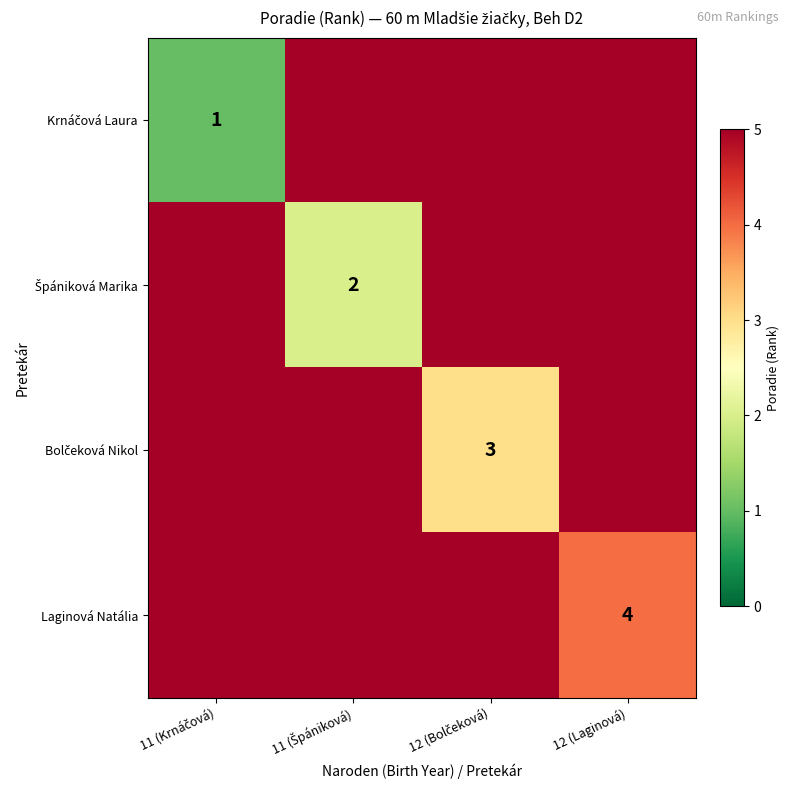

What is the spread (max minus min) of values at 11 (Špániková)?

3